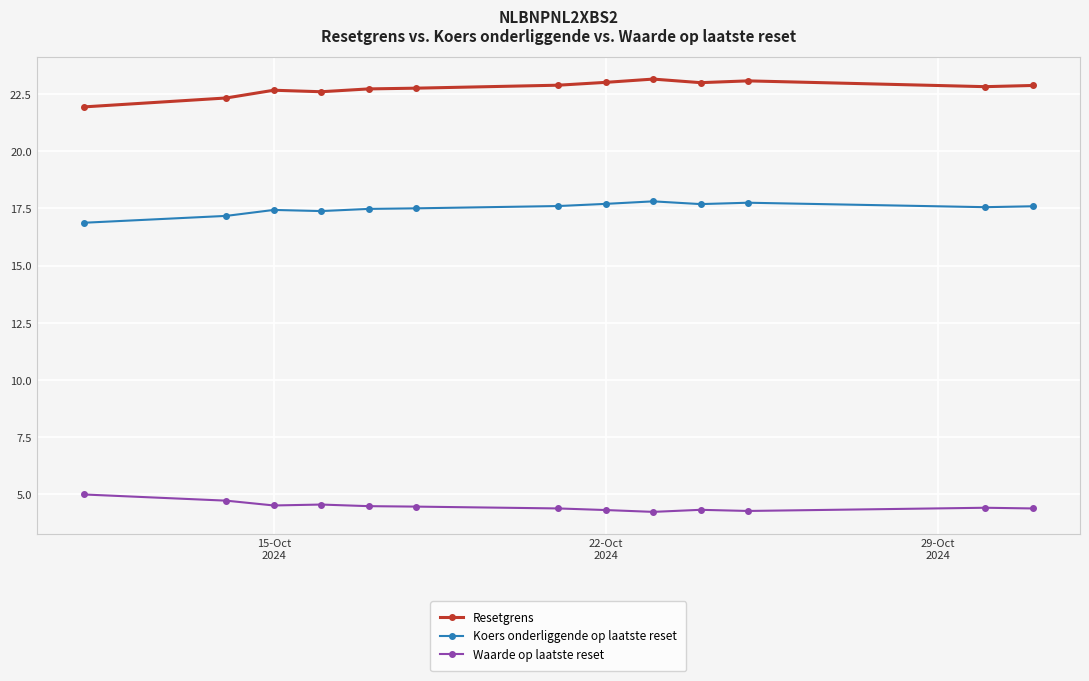

True or false: Waarde op laatste reset has more than 0 points higher than both neighbors.

True